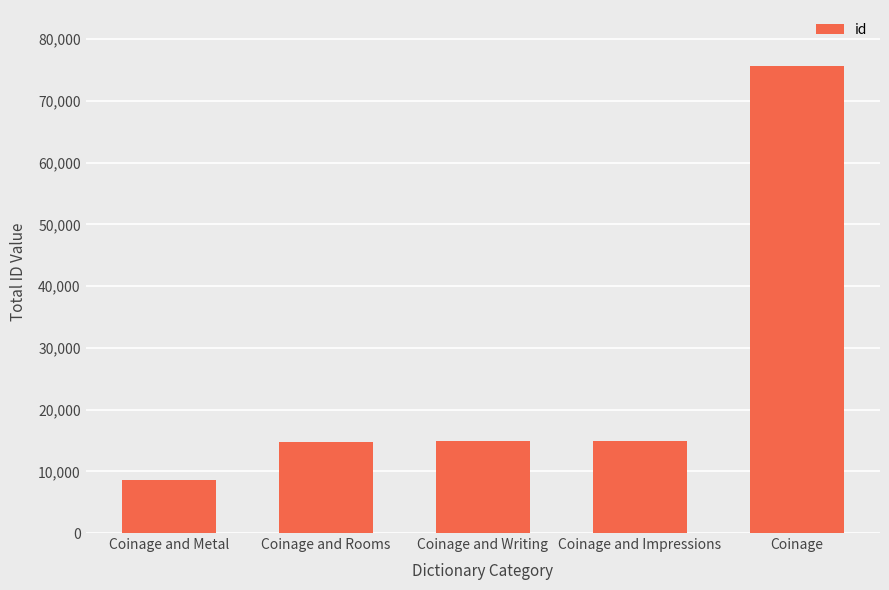

What is the value of the 1st bar from the left?

8608